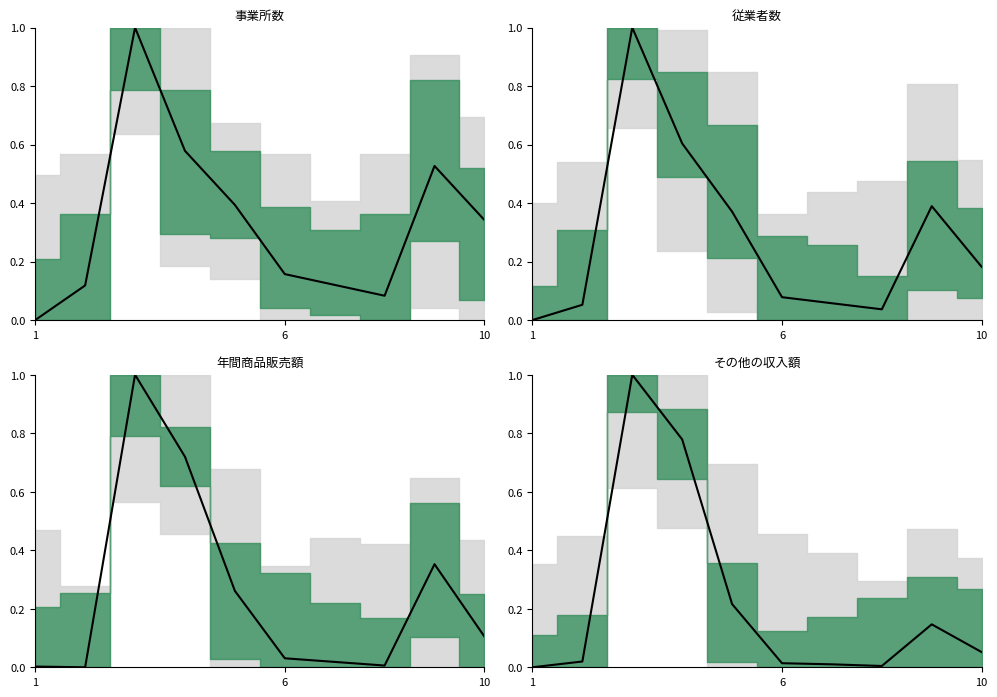

What is the value of the 年間商品販売額 point at the 3rd from the left?

1.0